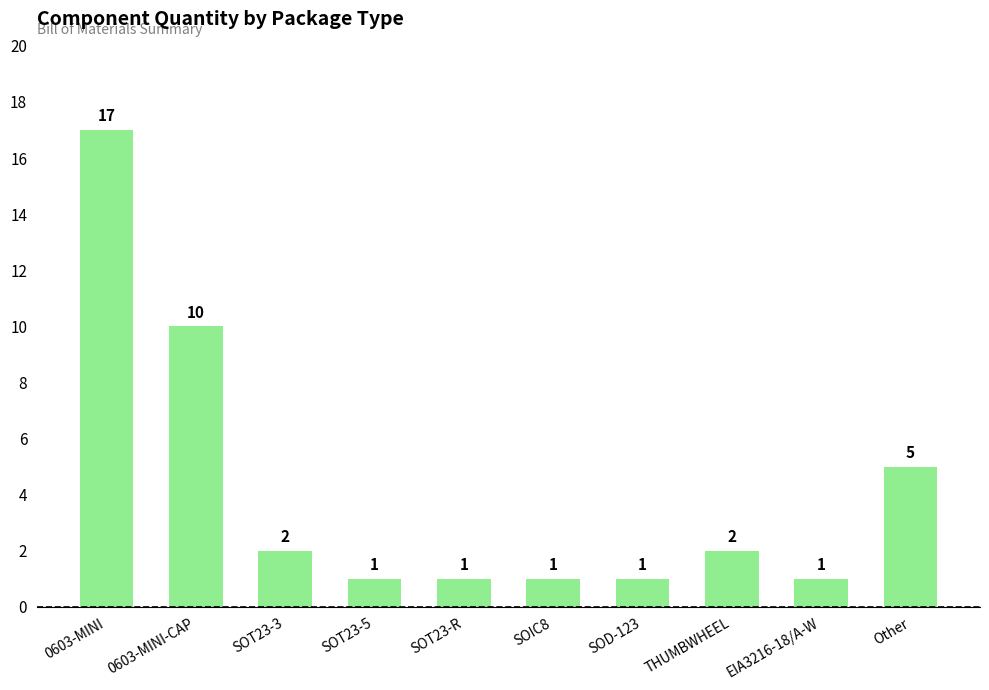

What is the label of the 9th bar from the left?

EIA3216-18/A-W